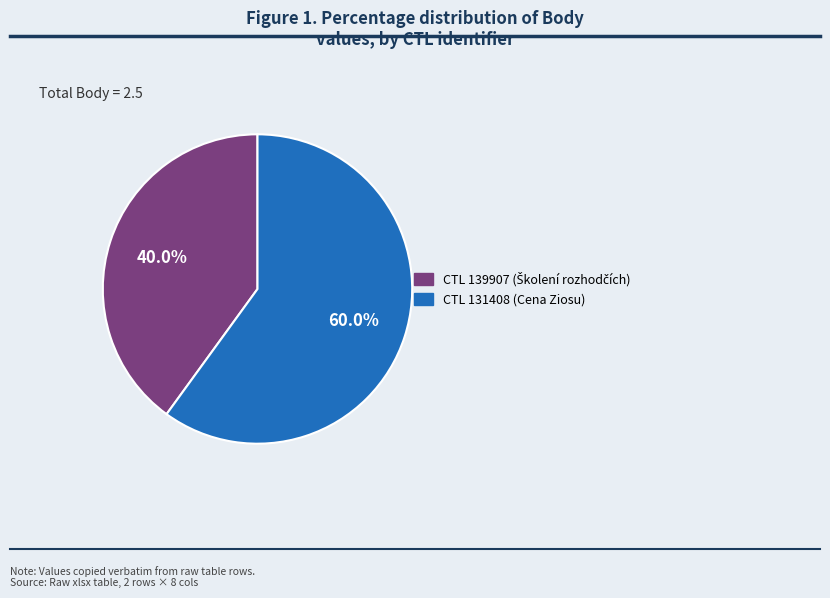

How many slices are in this pie chart?

2